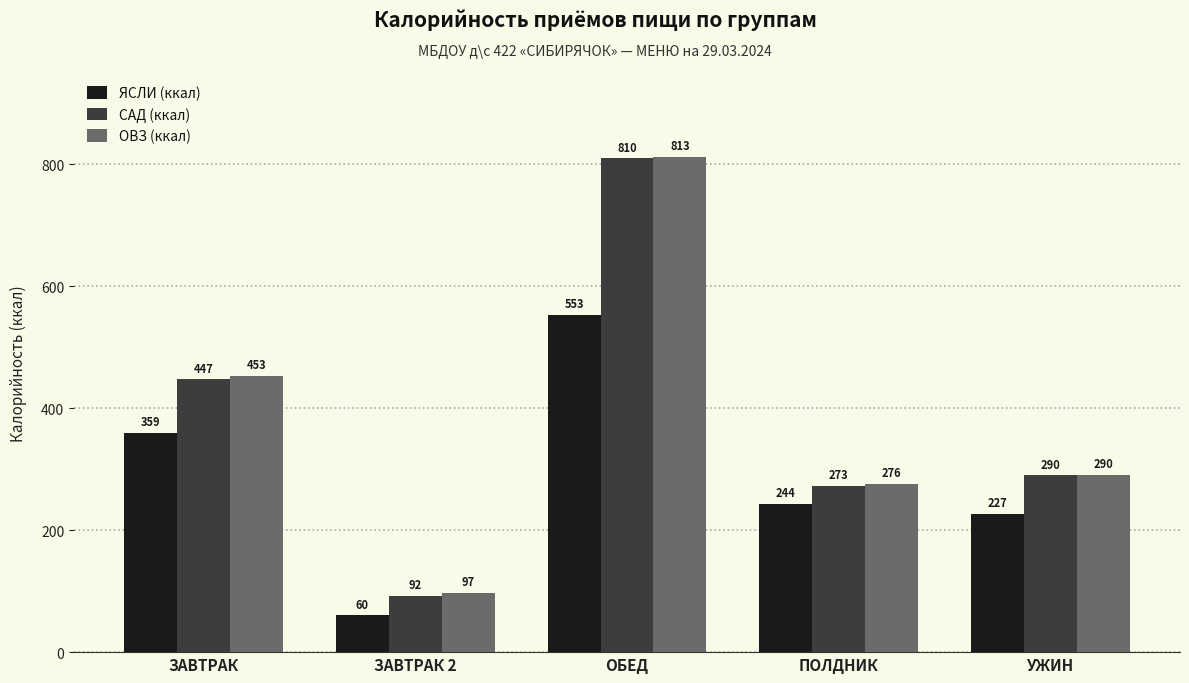

How many data points in ЯСЛИ (ккал) are less than 243?

2